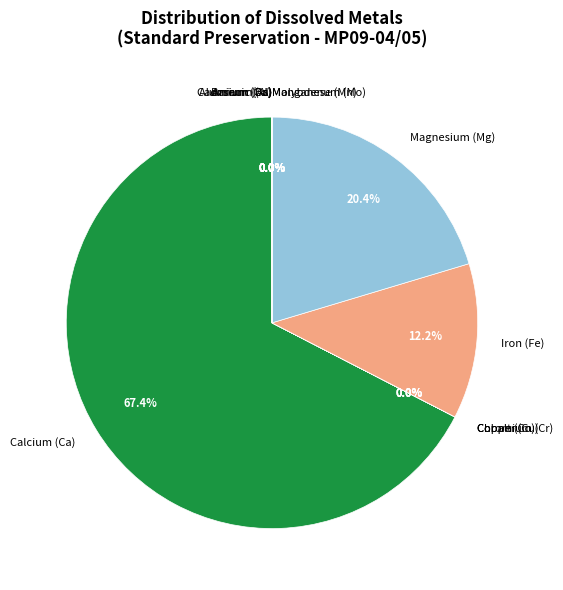

What portion of the pie excludes Magnesium (Mg)?

79.6%